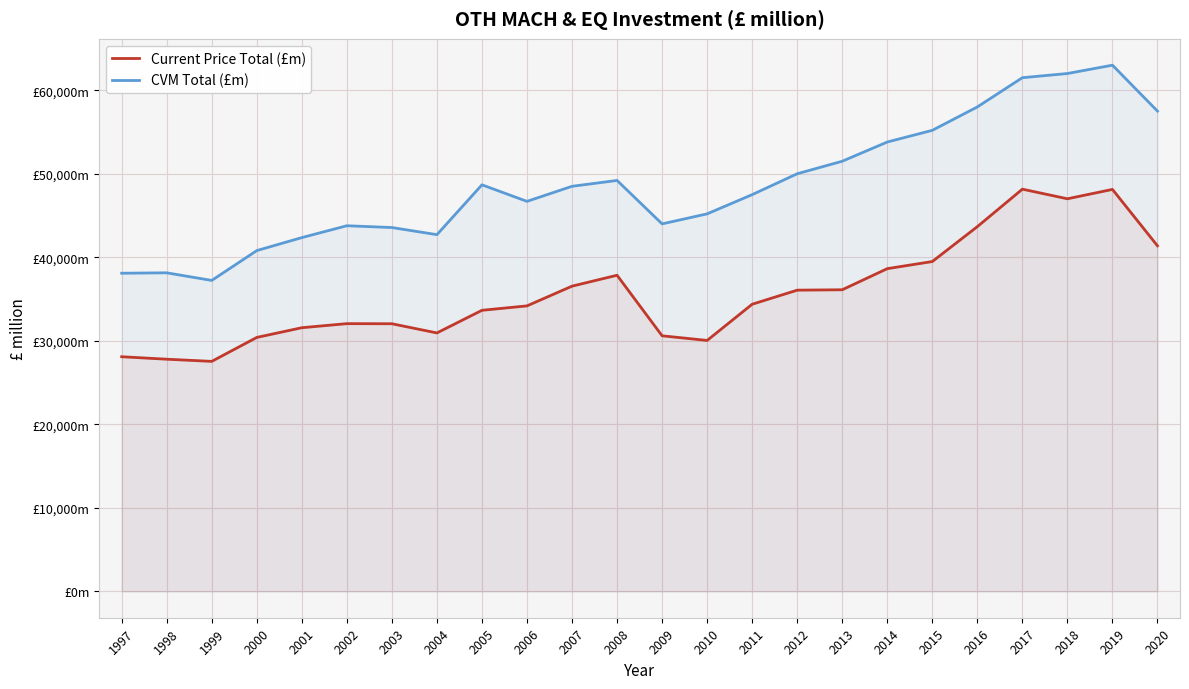

At which label is CVM Total (£m) closest to 50115?

2012